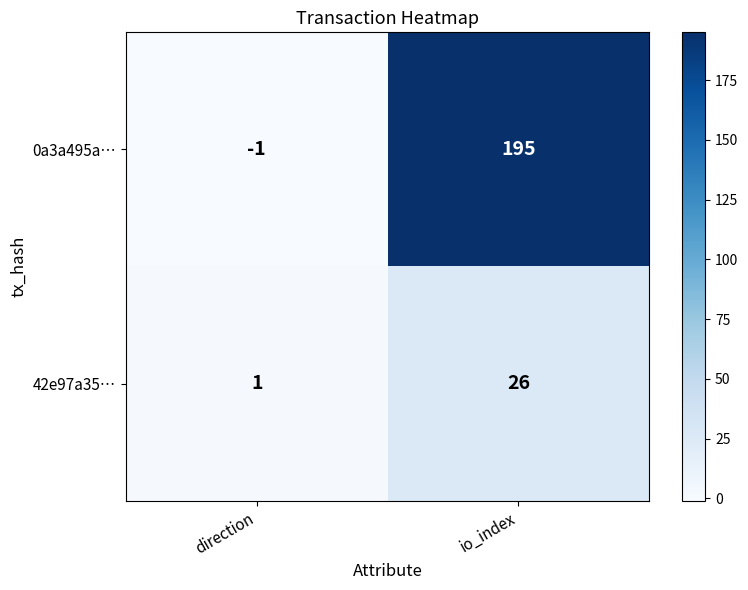

Reading left to right, what are all the values shown in this chart?

0a3a495a…: -1	195
42e97a35…: 1	26